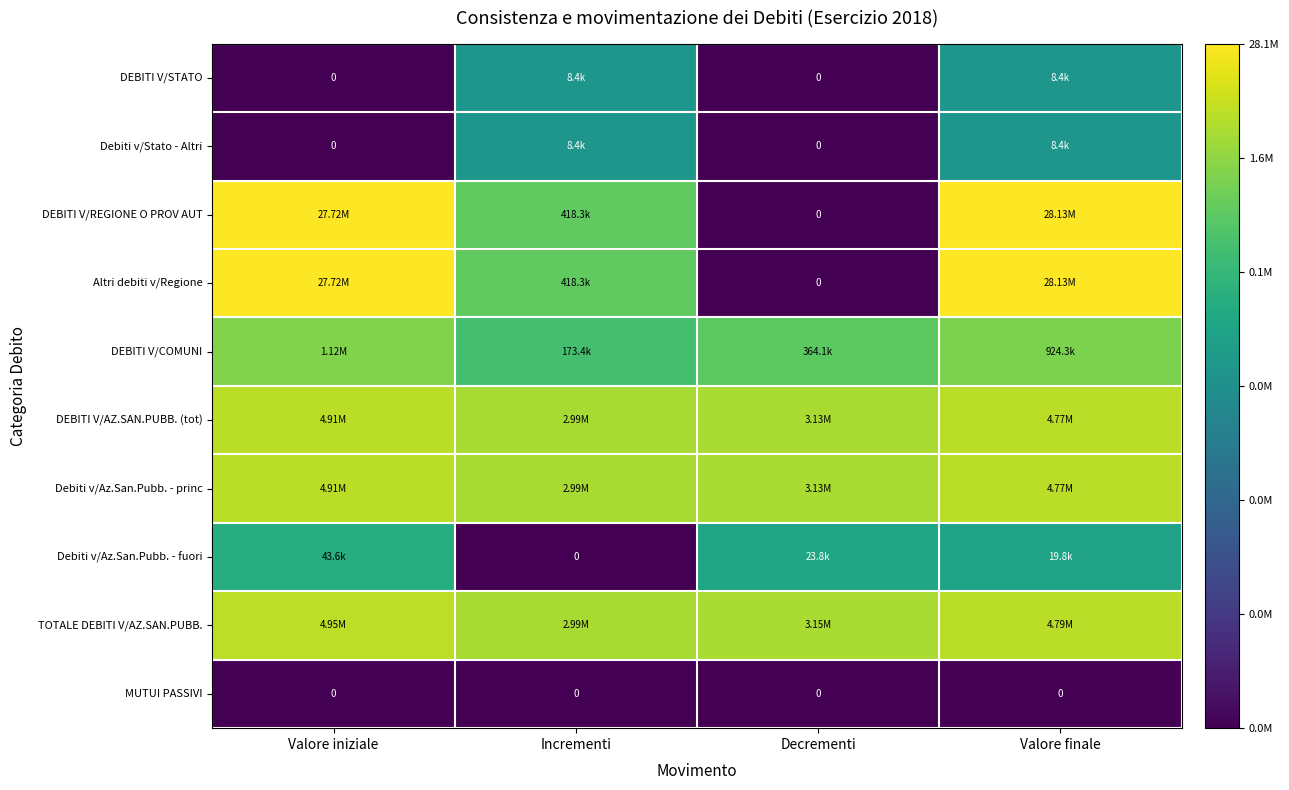

List the series in order of their peak value, lowest first.

MUTUI PASSIVI, DEBITI V/STATO, Debiti v/Stato - Altri, Debiti v/Az.San.Pubb. - fuori, DEBITI V/COMUNI, DEBITI V/AZ.SAN.PUBB. (tot), Debiti v/Az.San.Pubb. - princ, TOTALE DEBITI V/AZ.SAN.PUBB., DEBITI V/REGIONE O PROV AUT, Altri debiti v/Regione